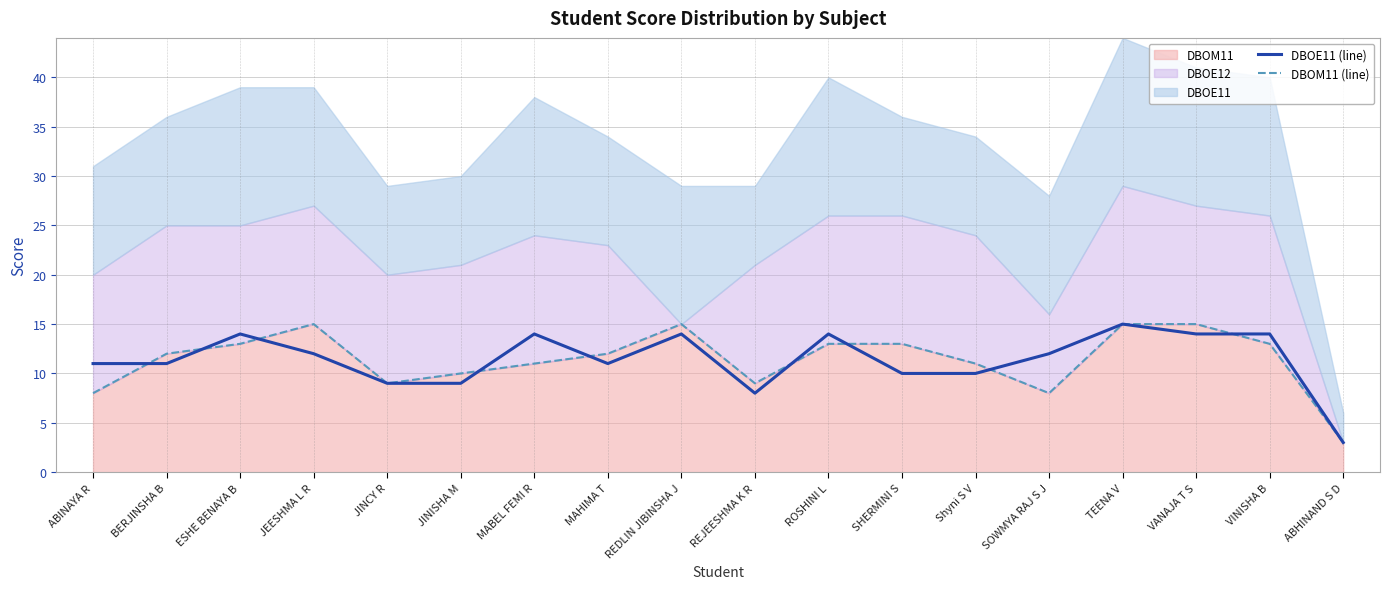

What is the sum of all DBOE11 (line) values?

205